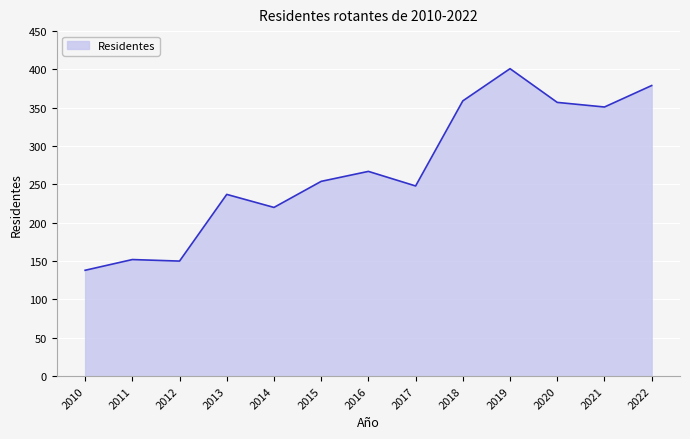

The value at 2012 is 150. True or false?

True